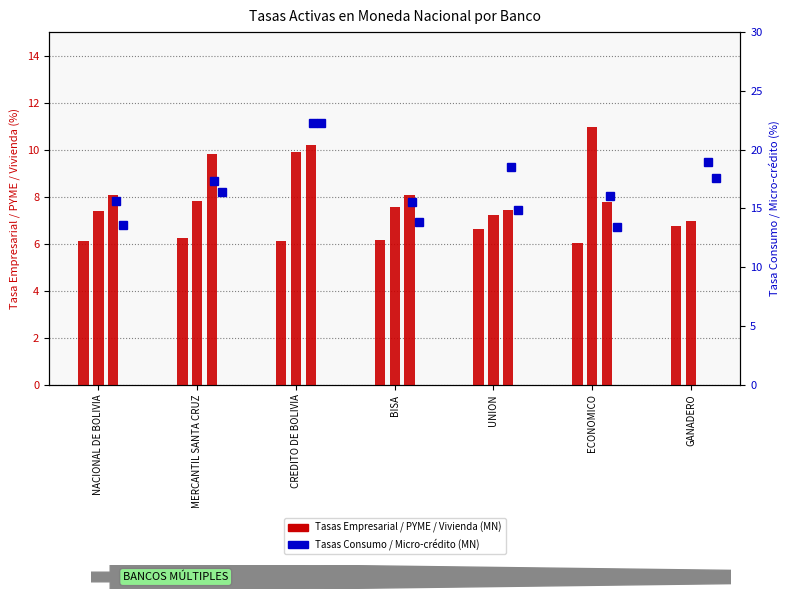

What is the label of the 6th bar from the right?

MERCANTIL SANTA CRUZ